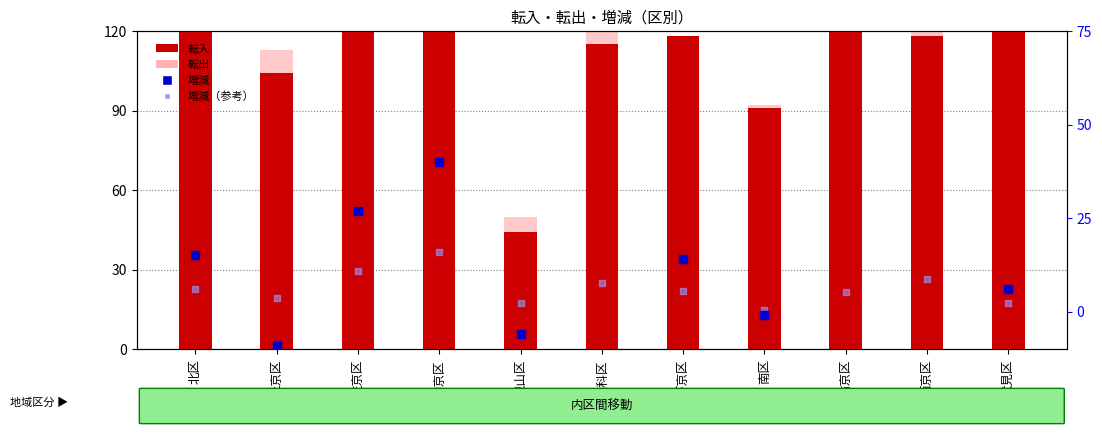

At which category is the sum across all series the highest?

伏見区